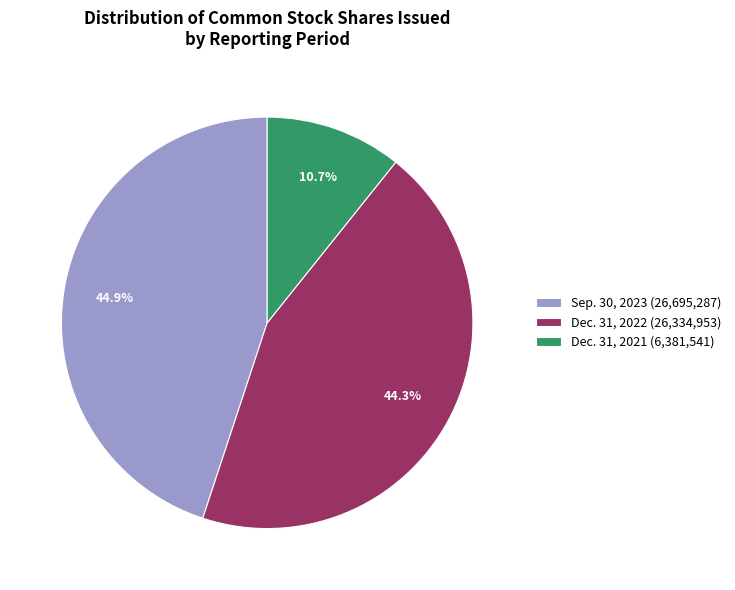

Does any single category account for the majority?

No